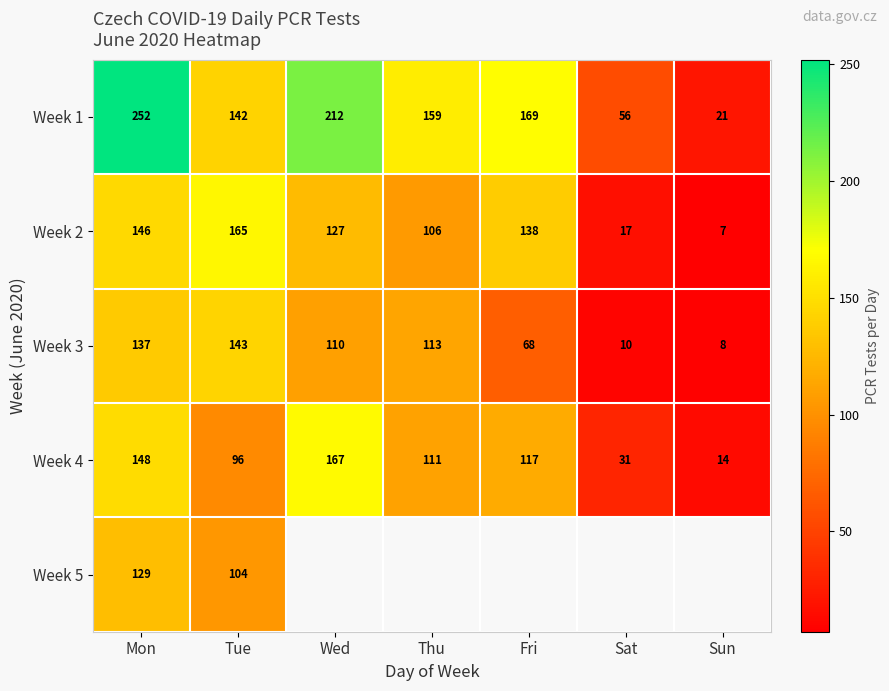

Is the value of Week 4 at Mon greater than the value of Week 1 at Thu?

No